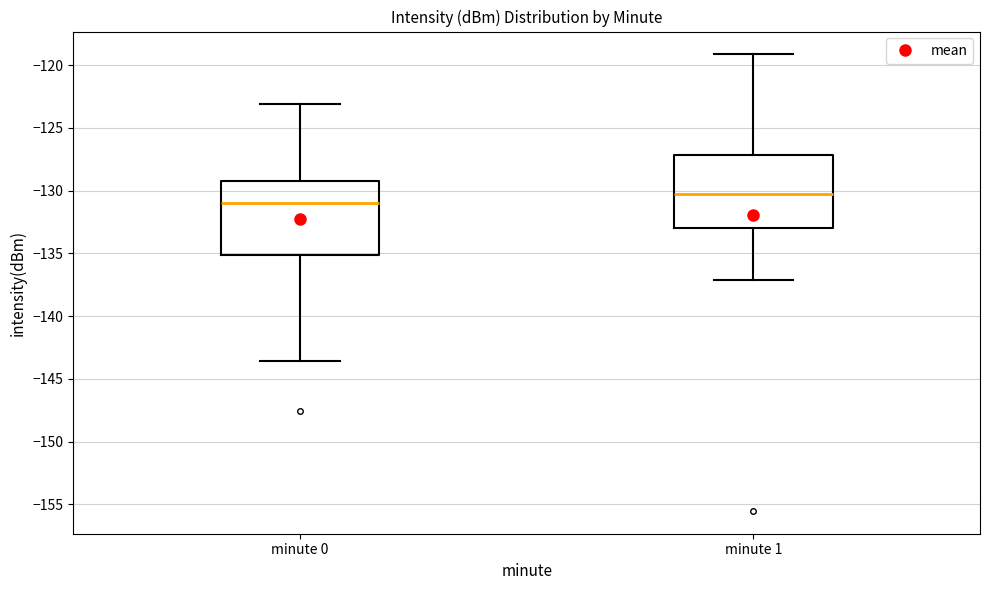

Where is the upper edge of the box for minute 1 on the y-axis? The values are not printed on the chart, so give them approximately, as read against the axis.

-127.0